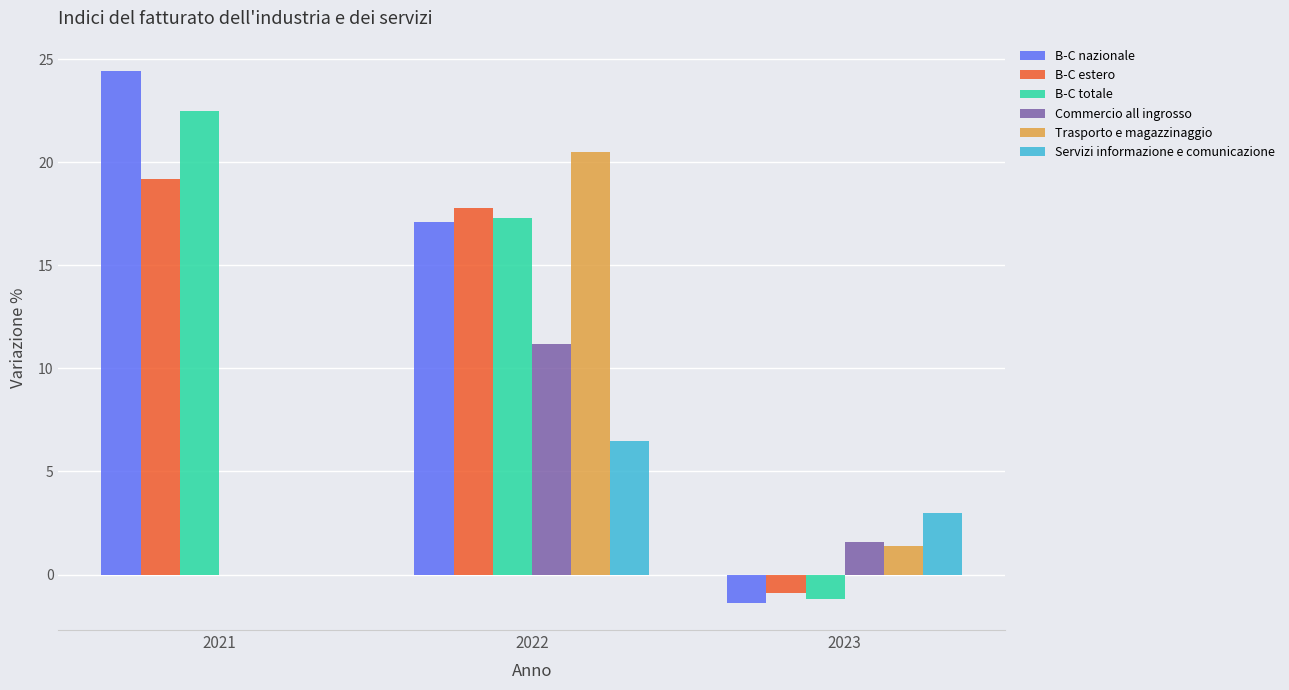

Between 2021 and 2023, which series saw the biggest shift?

B-C nazionale